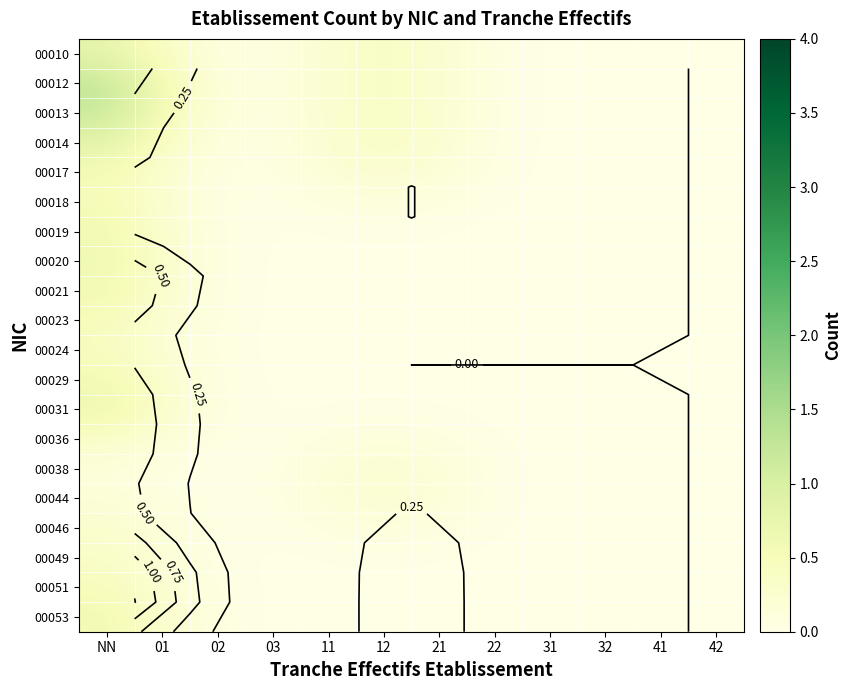

Which label corresponds to the smallest value in the chart?

41